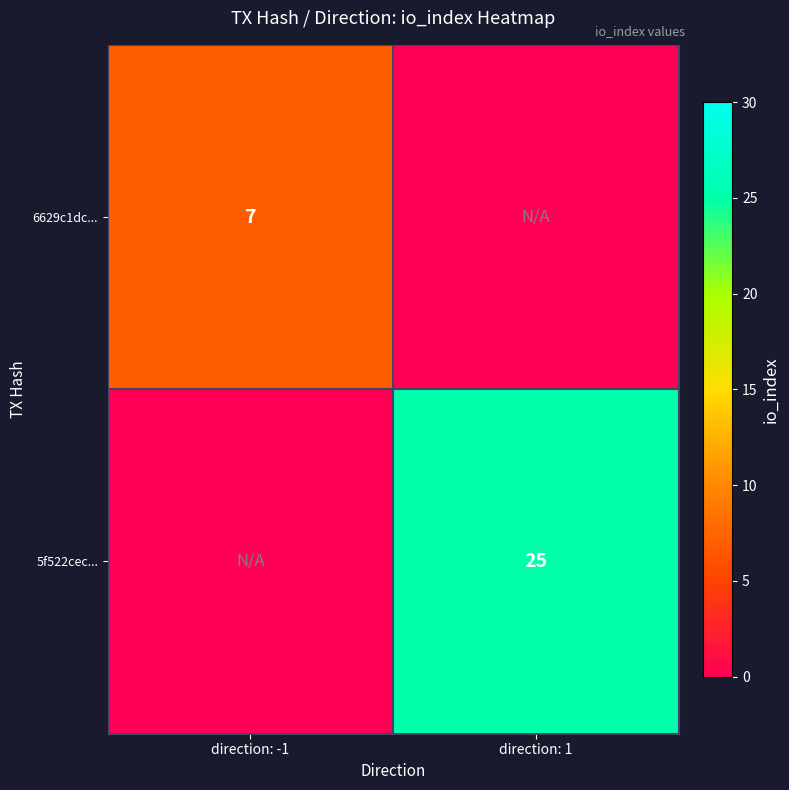

Is the value of 5f522cec... at direction: 1 greater than the value of 6629c1dc... at direction: -1?

Yes